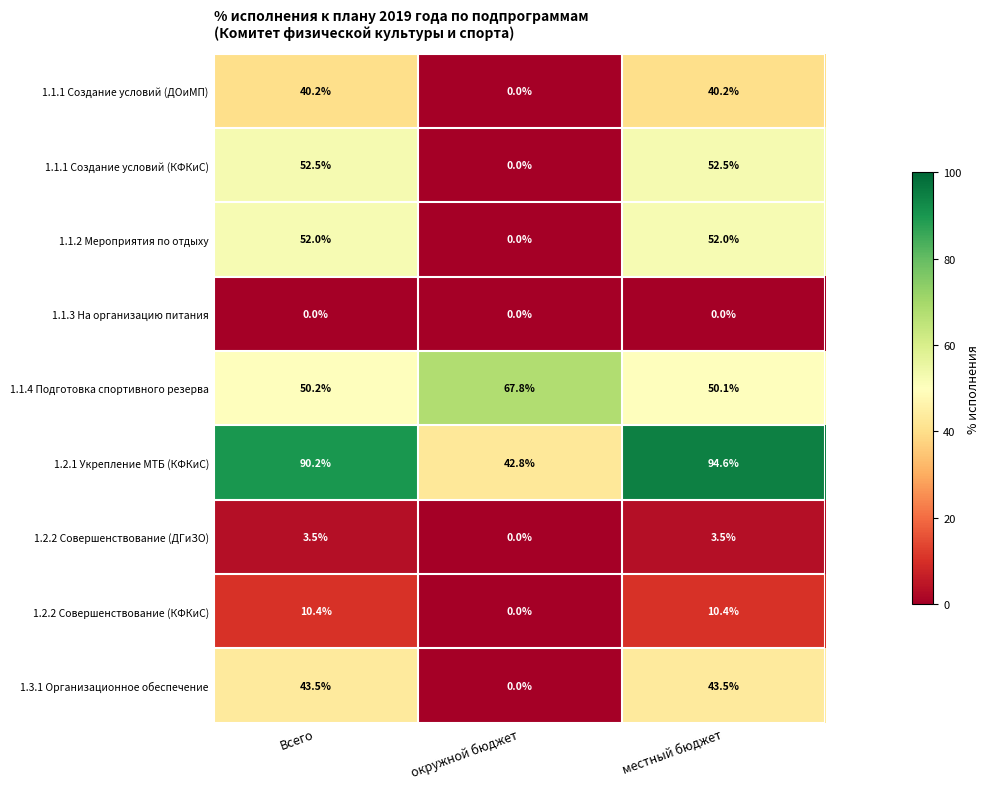

What is the difference between the 1.1.1 Создание условий (ДОиМП) values at Всего and окружной бюджет?

40.2